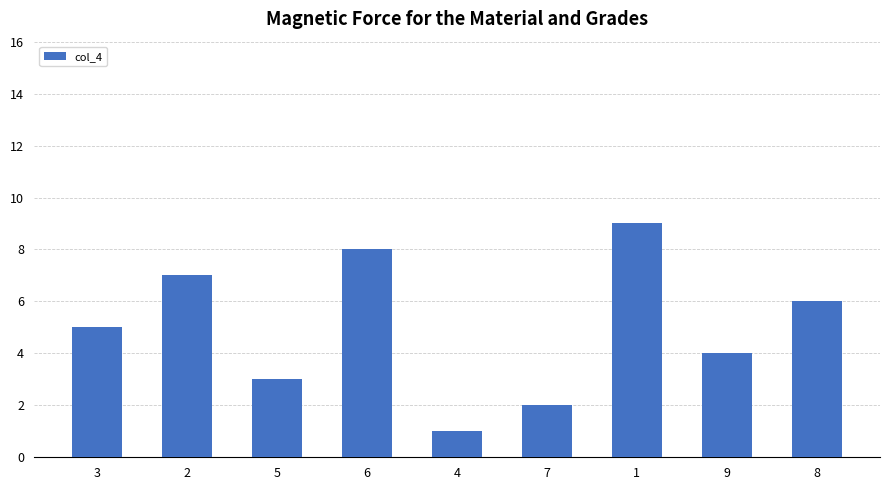

Reading right to left, what are all the values shown in this chart?

6	4	9	2	1	8	3	7	5